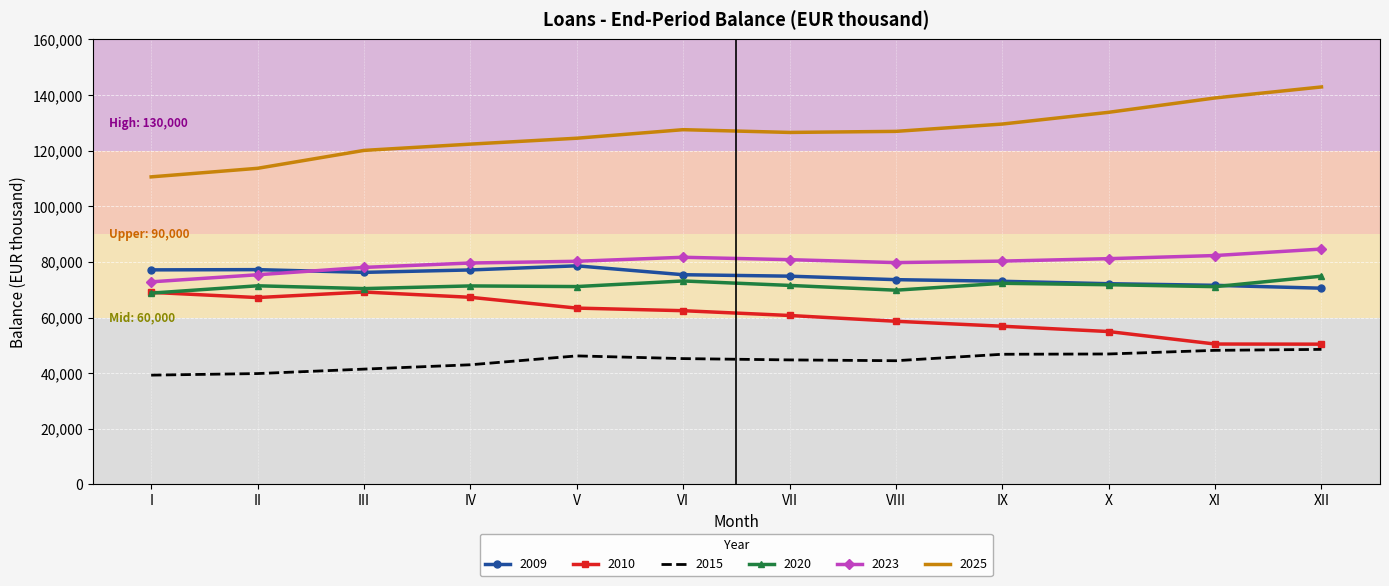

At which label does 2009 first exceed 75401?

I